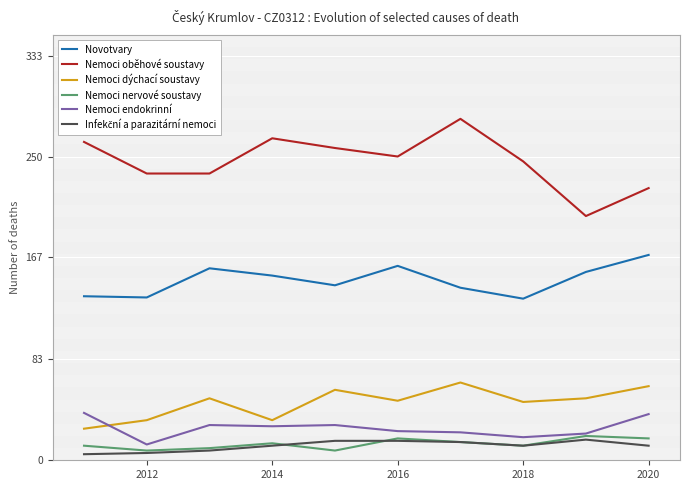

What is the lowest value of the Nemoci oběhové soustavy series?

201